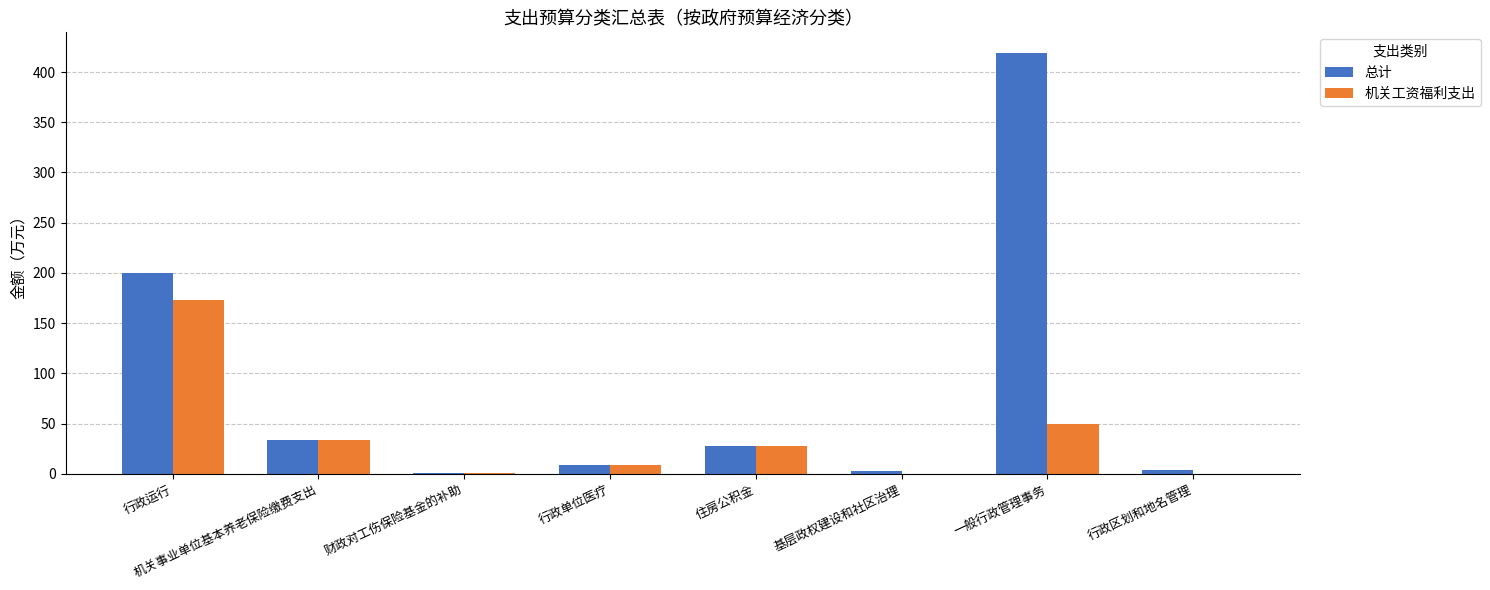

Which label corresponds to the largest value in the chart?

一般行政管理事务